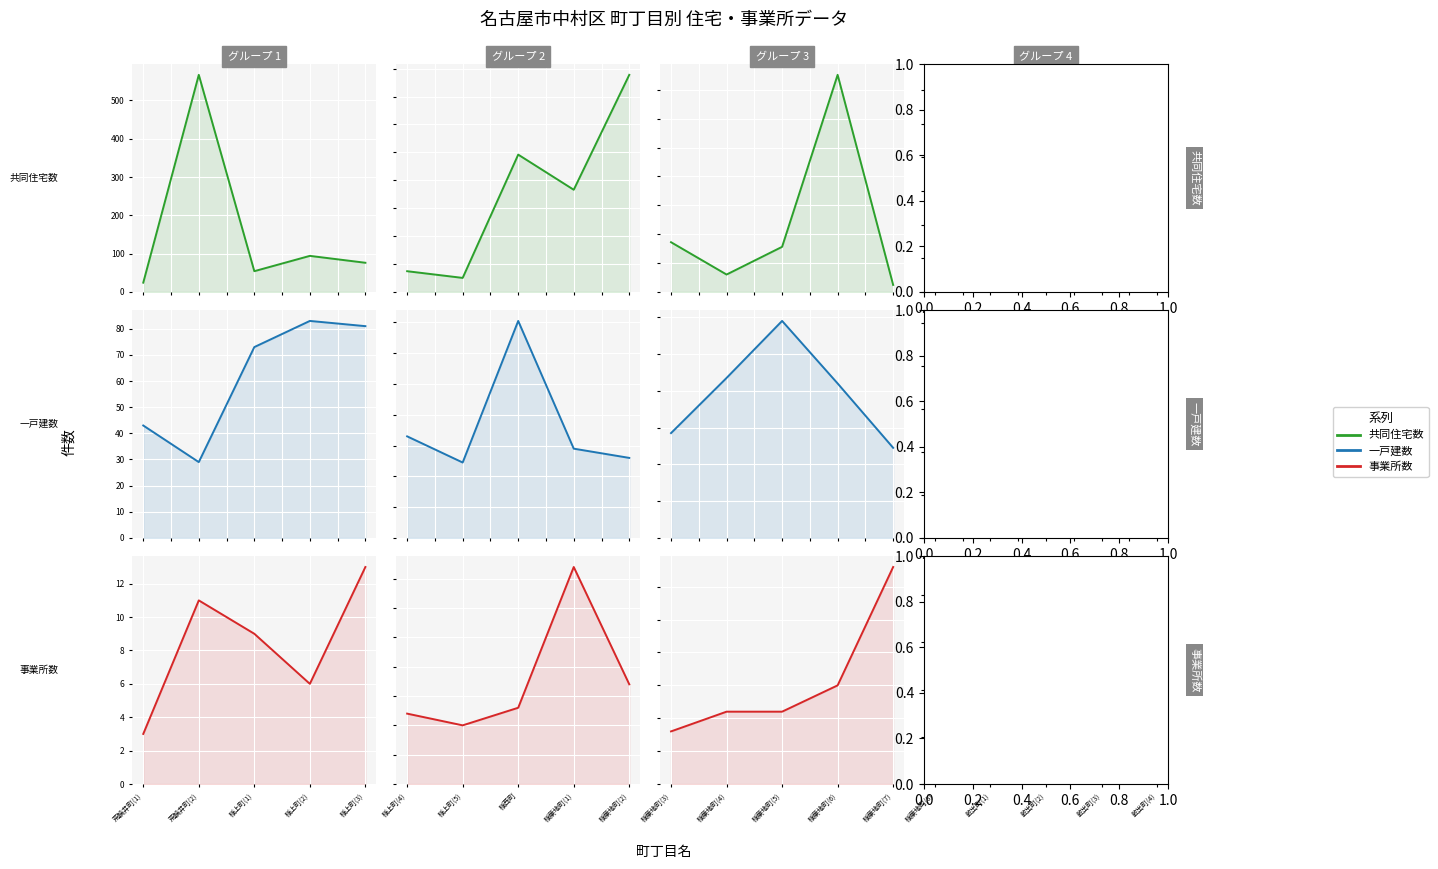

At how many categories does at least one series exceed 38?

5